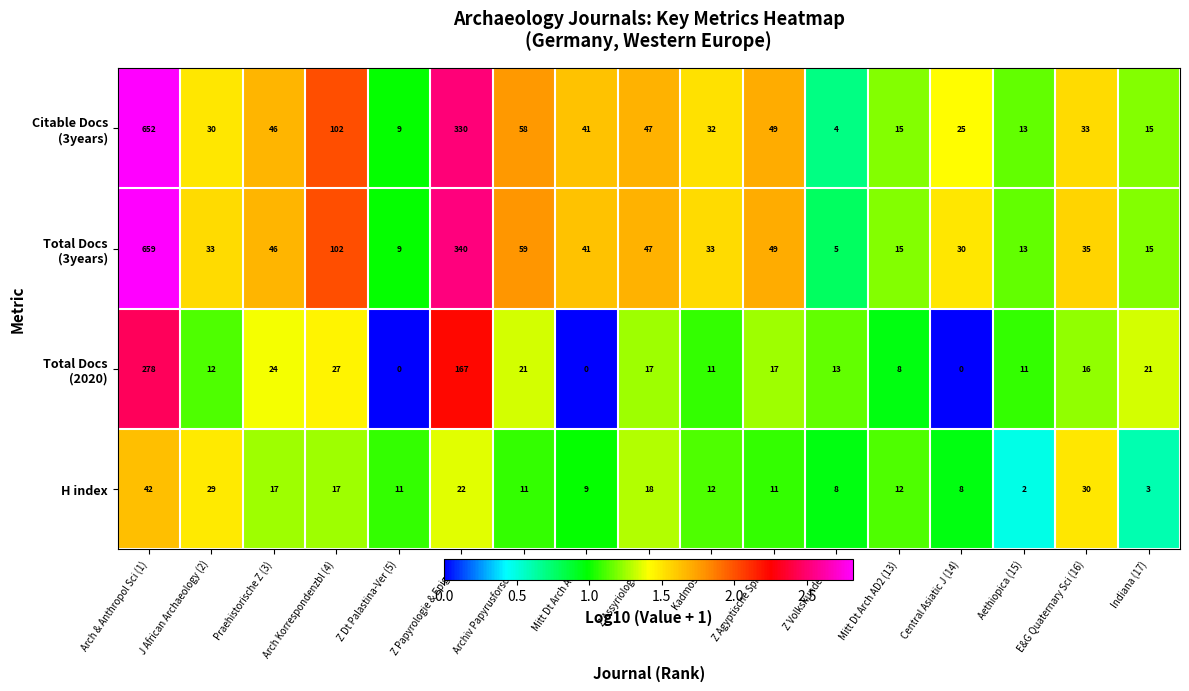

What is the difference between the highest and lowest values at E&G Quaternary Sci (16)?

19